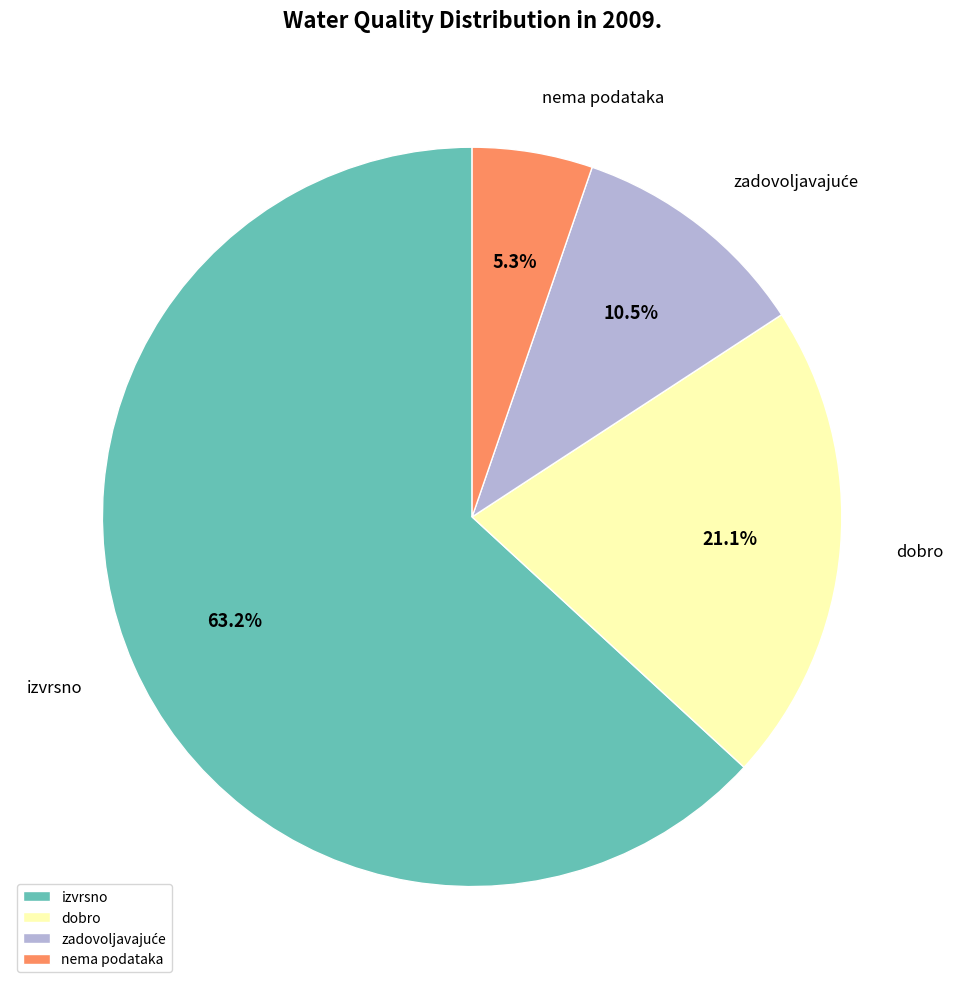

What portion of the pie excludes nema podataka?

94.7%